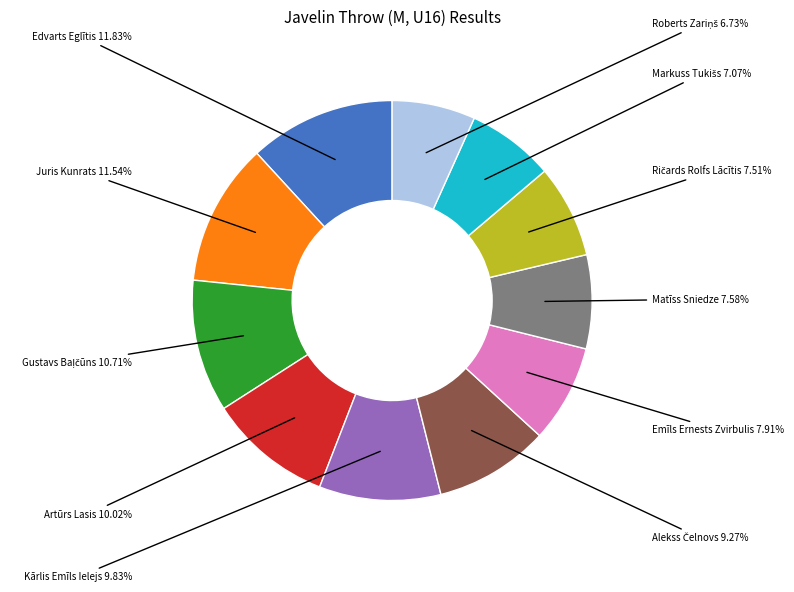

Do Juris Kunrats and Edvarts Eglītis together represent more than half of the pie?

No